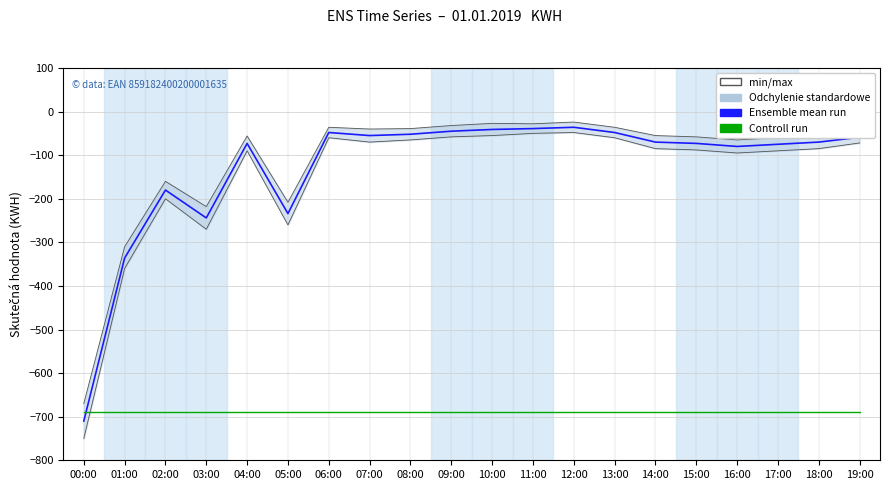

At which category is the sum across all series the highest?

12:00